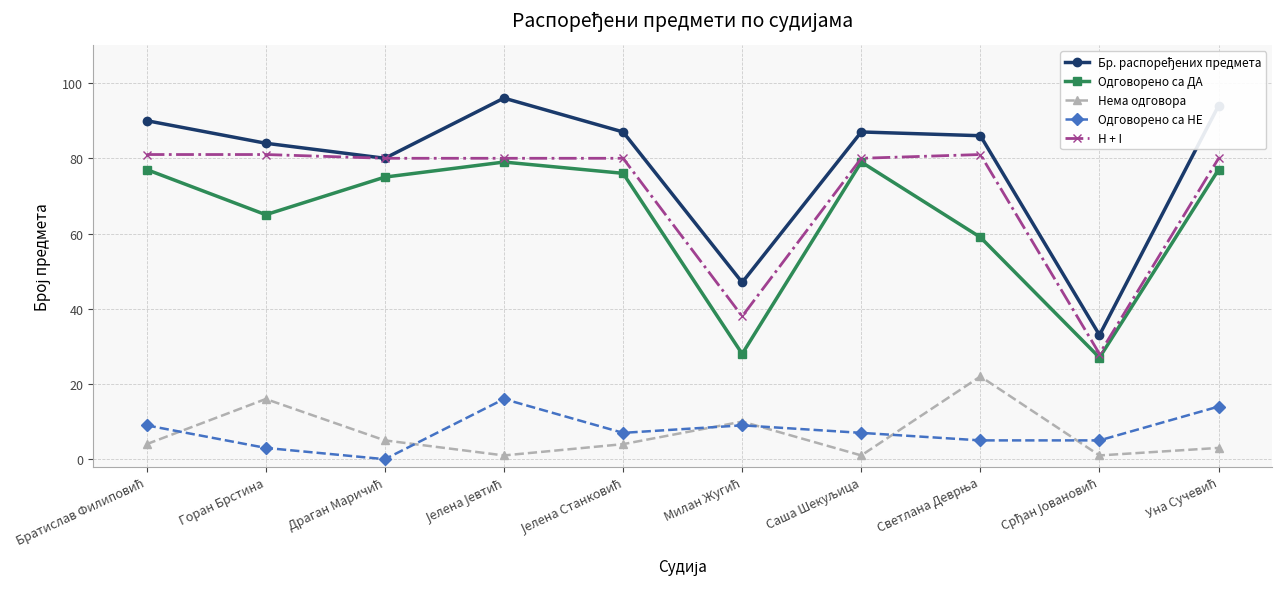

What is the maximum value for Одговорено са ДА?

79